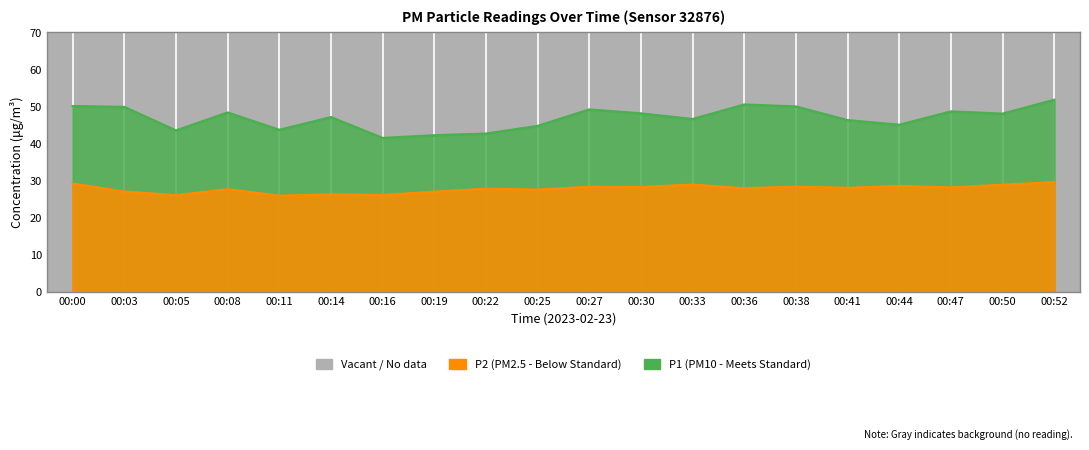

What is the sum of the P2 values at 00:50 and 00:44?

57.3